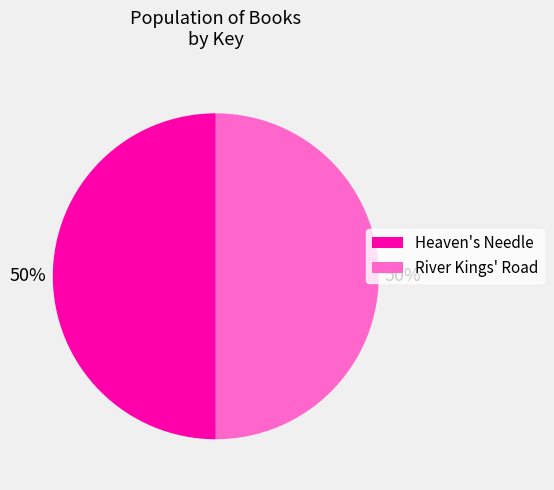

To the nearest percent, what portion does Heaven's Needle represent?

50%